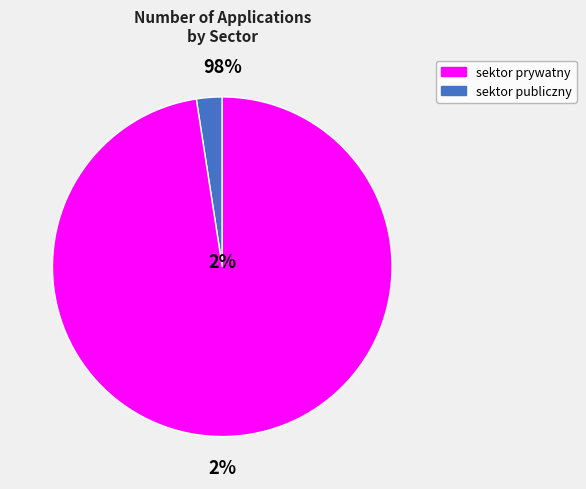

Which has a higher value, sektor prywatny or sektor publiczny?

sektor prywatny